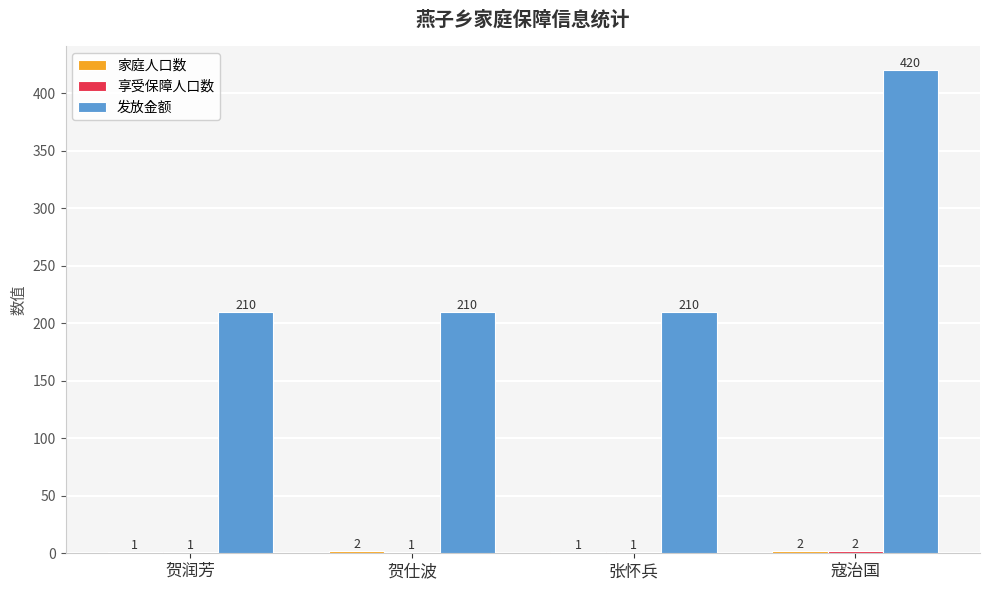

What is the sum of all 发放金额 values?

1050